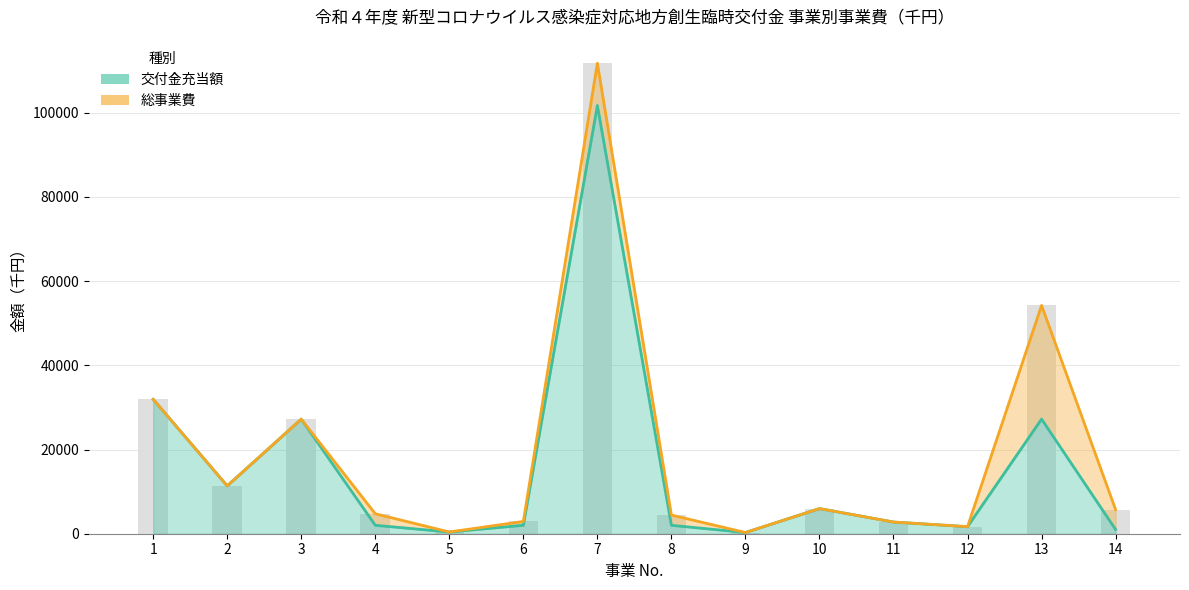

Reading left to right, transcribe all the data shown in this chart.

交付金充当額: 1=31930	2=11370	3=27216	4=2000	5=409	6=2000	7=101724	8=2000	9=287	10=5970	11=2773	12=1678	13=27231	14=1000
総事業費: 1=31930	2=11370	3=27217	4=4741	5=410	6=2918	7=111769	8=4428	9=287	10=5970	11=2773	12=1679	13=54229	14=5728
総事業費 (棒): 1=31930	2=11370	3=27217	4=4741	5=410	6=2918	7=111769	8=4428	9=287	10=5970	11=2773	12=1679	13=54229	14=5728